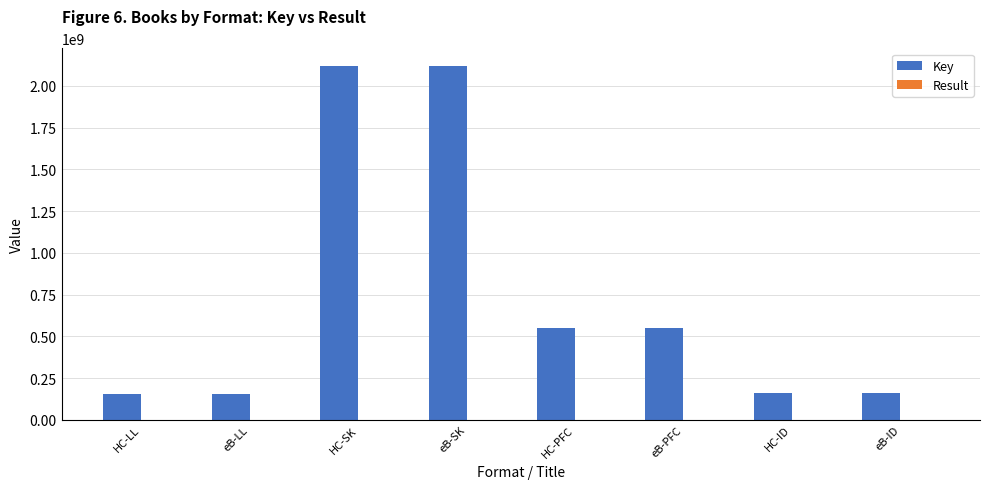

Between HC-SK and HC-PFC, which series saw the biggest shift?

Key